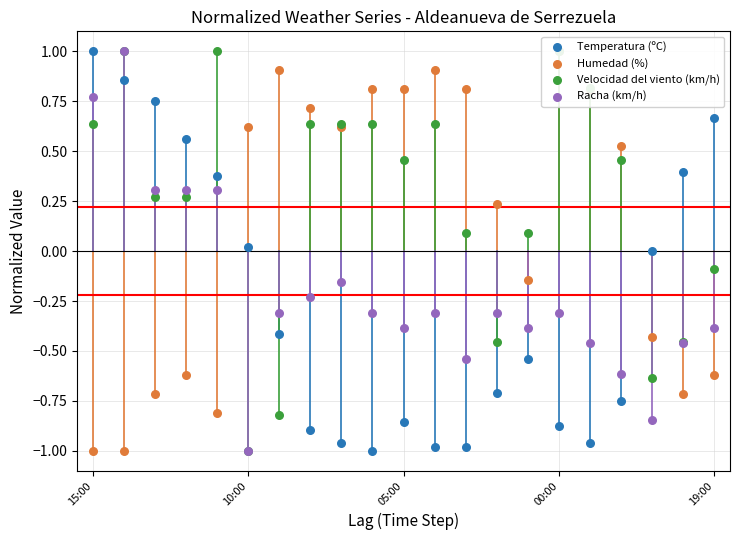

What are all the series names shown in the legend?

Temperatura (ºC), Humedad (%), Velocidad del viento (km/h), Racha (km/h)